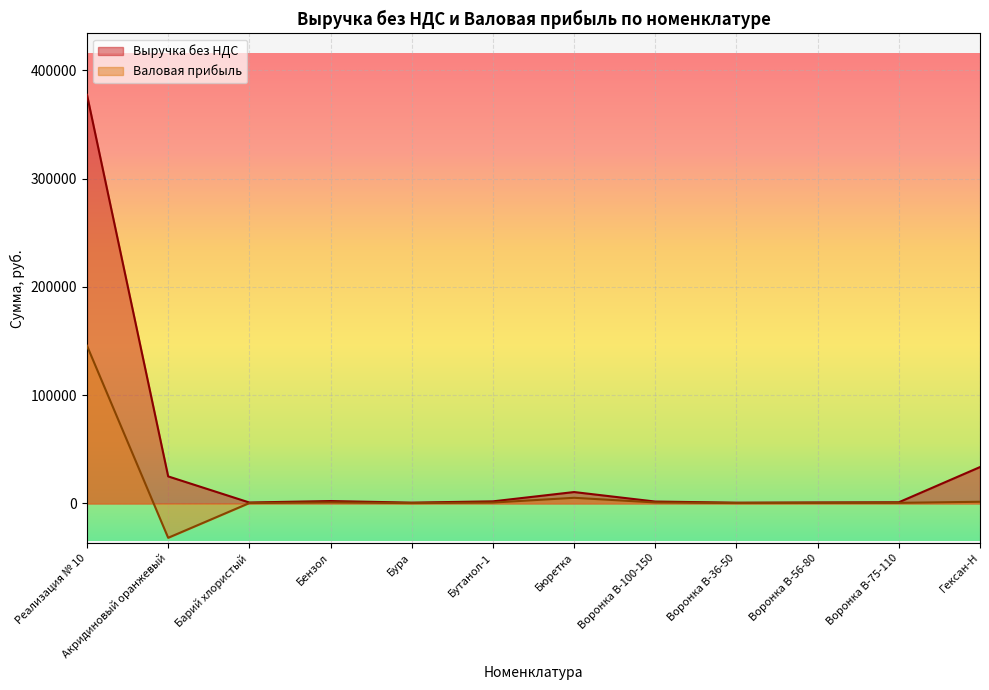

Between Воронка В-100-150 and Воронка В-75-110, which series saw the biggest shift?

Выручка без НДС